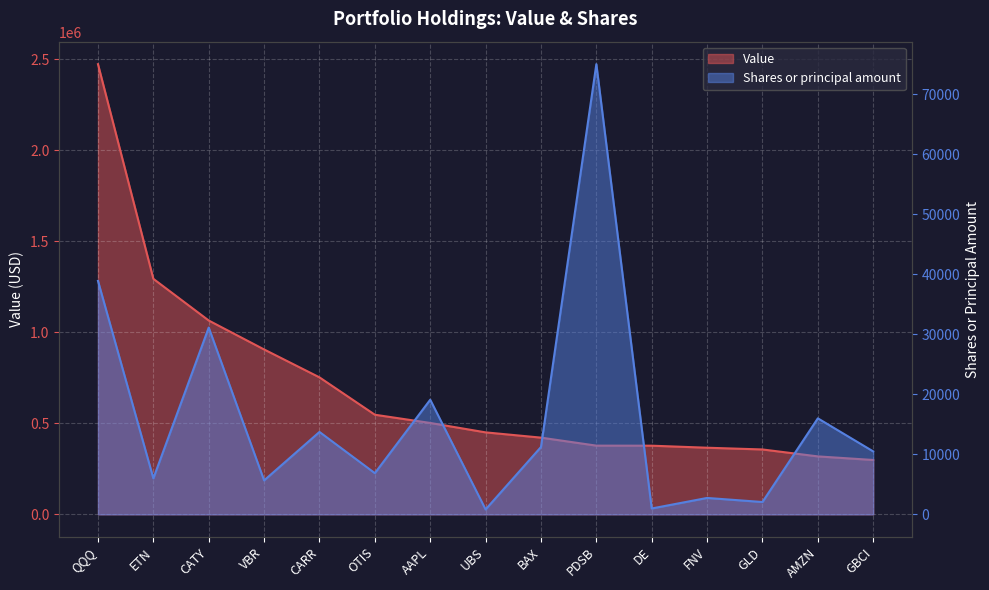

List the series in order of their overall mean, lowest first.

Shares or principal amount, Value